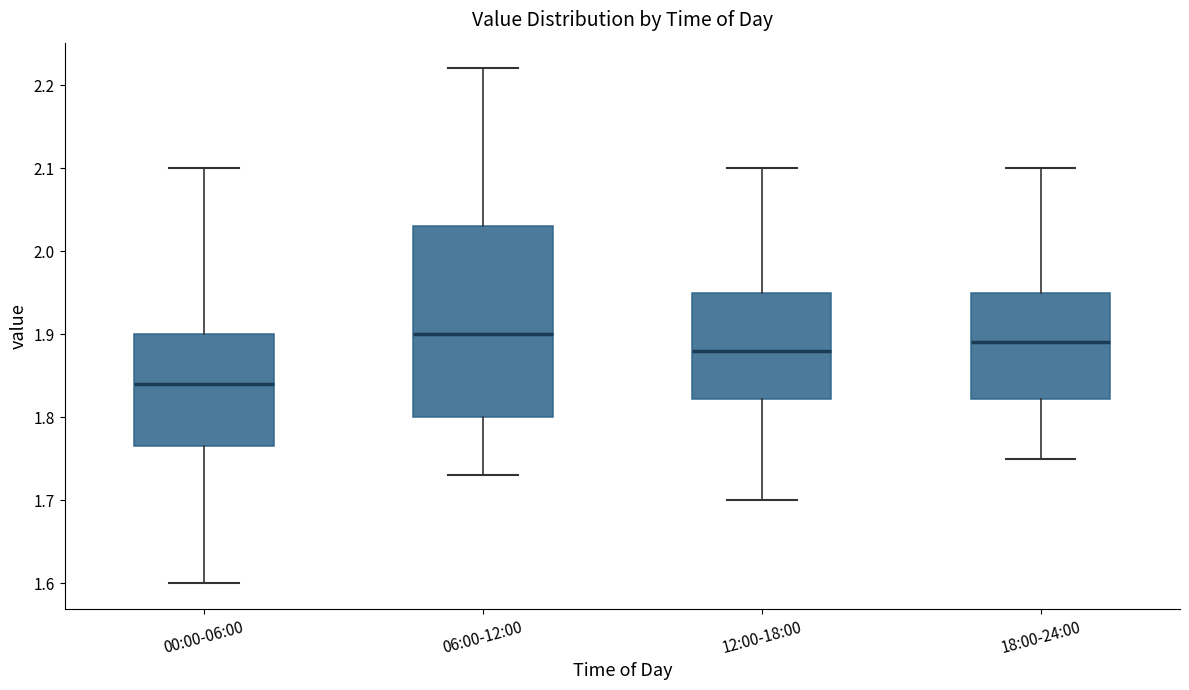

Where does the upper whisker of the box for 00:00-06:00 end on the y-axis? The values are not printed on the chart, so give them approximately, as read against the axis.

2.10